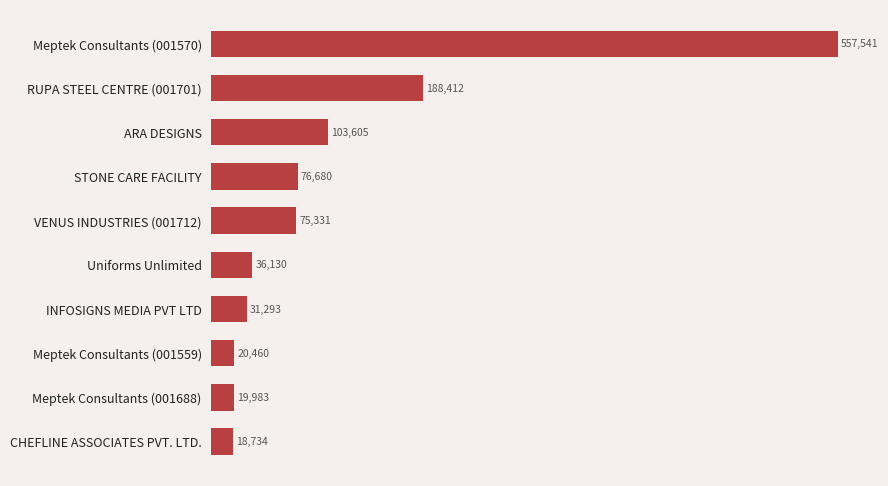

What is the average value?

112816.9